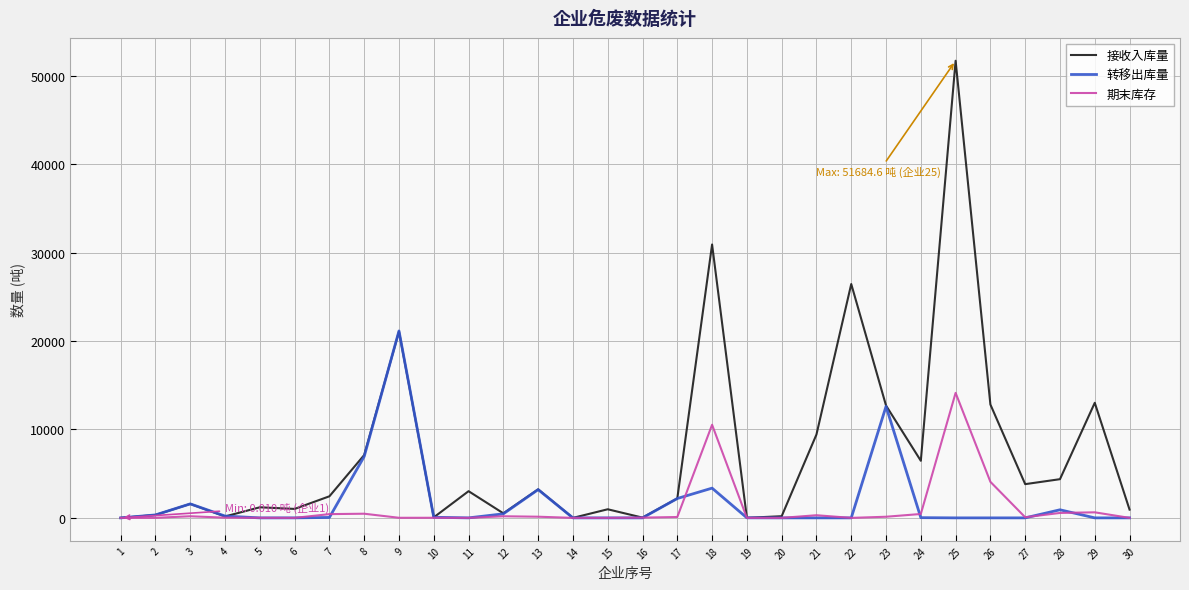

Which series changed the most between 6 and 27?

接收入库量